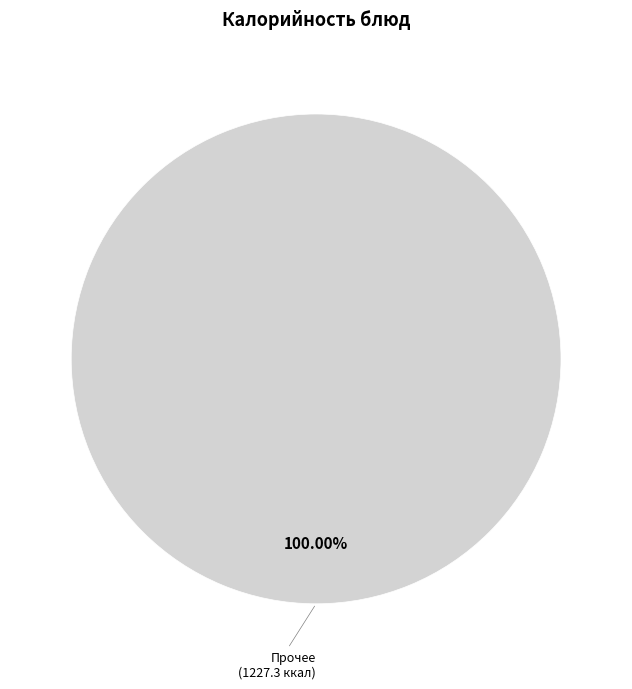

Is there any slice that represents more than half of the pie?

Yes